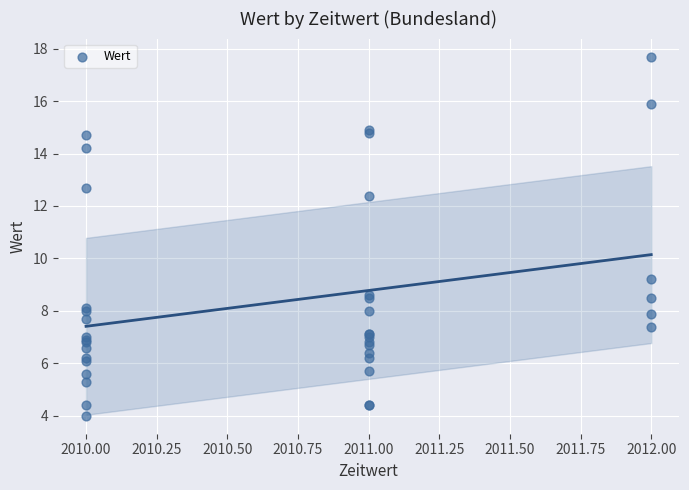

What Y value in the scatter plot is closest to 10?

9.2